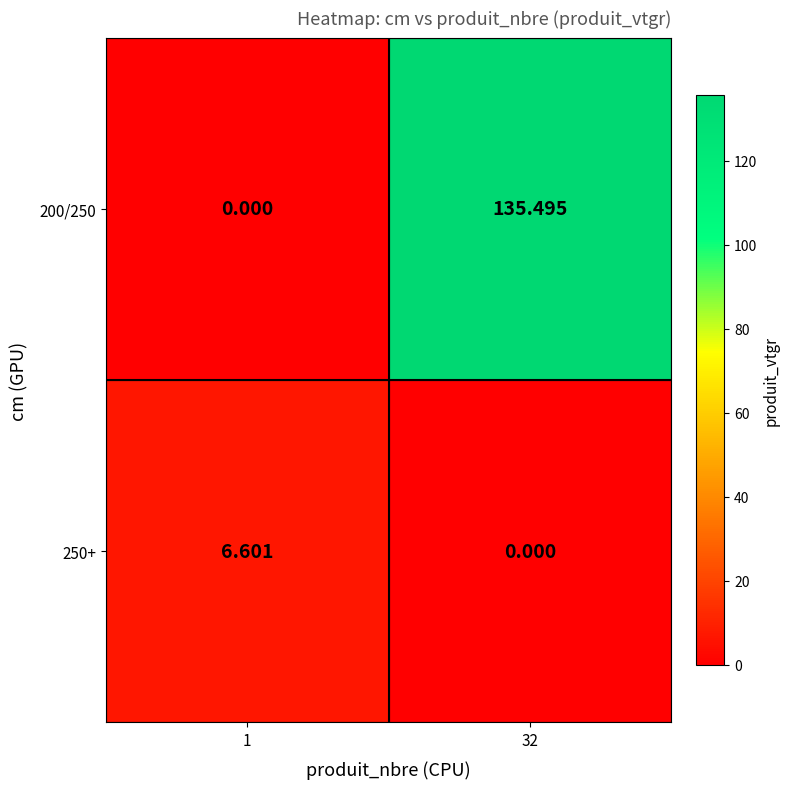

Is the value of 250+ at 1 greater than the value of 200/250 at 32?

No